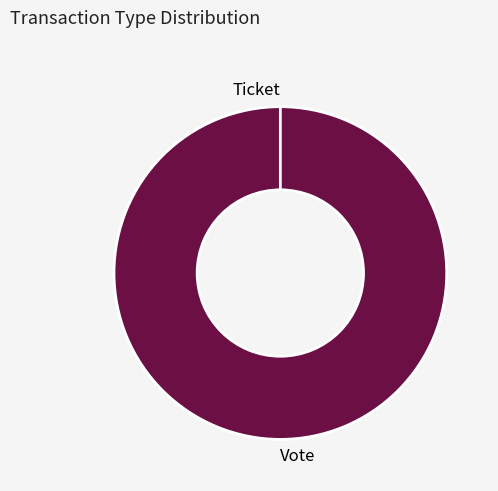

Does any single category account for the majority?

Yes